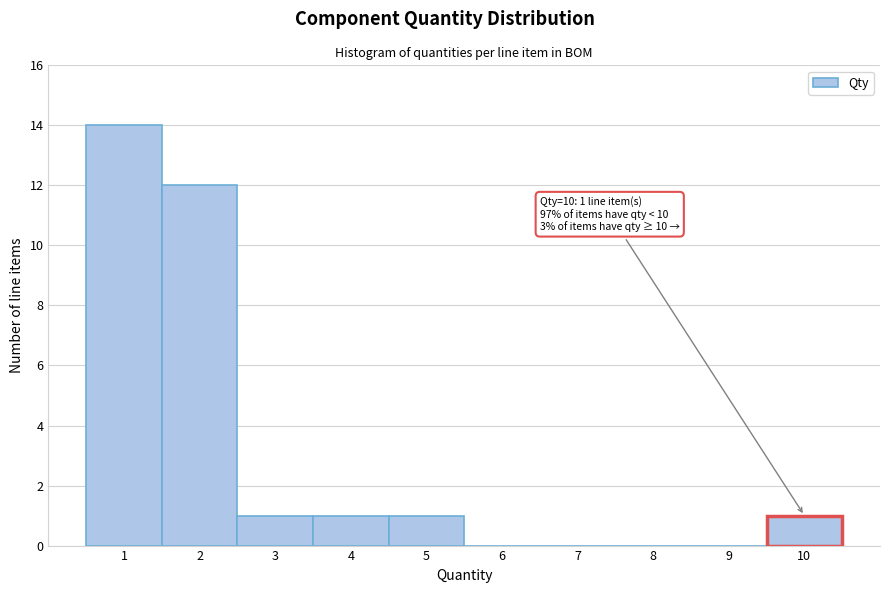

Which range on the x-axis has the tallest bar?

0.5 to 1.5